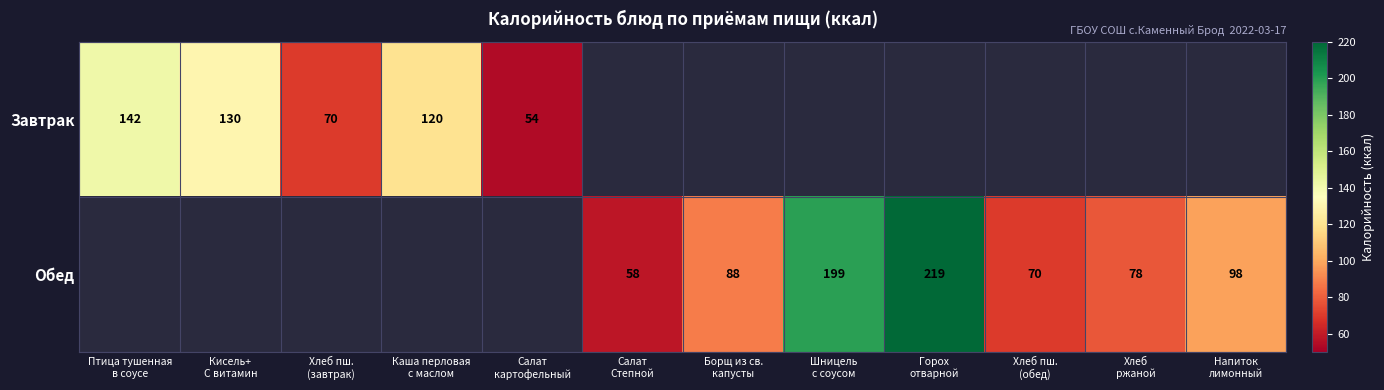

Which label corresponds to the largest value in the chart?

Горох
отварной